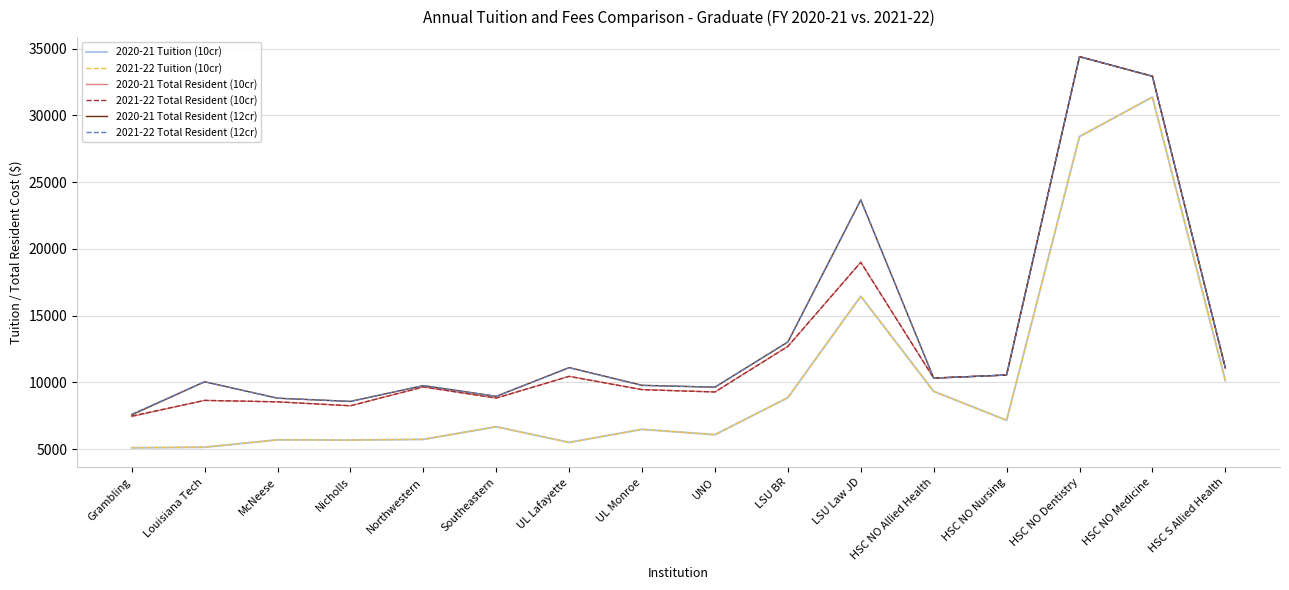

True or false: 2020-21 Total Resident (12cr) and 2021-22 Tuition (10cr) intersect in this chart.

False